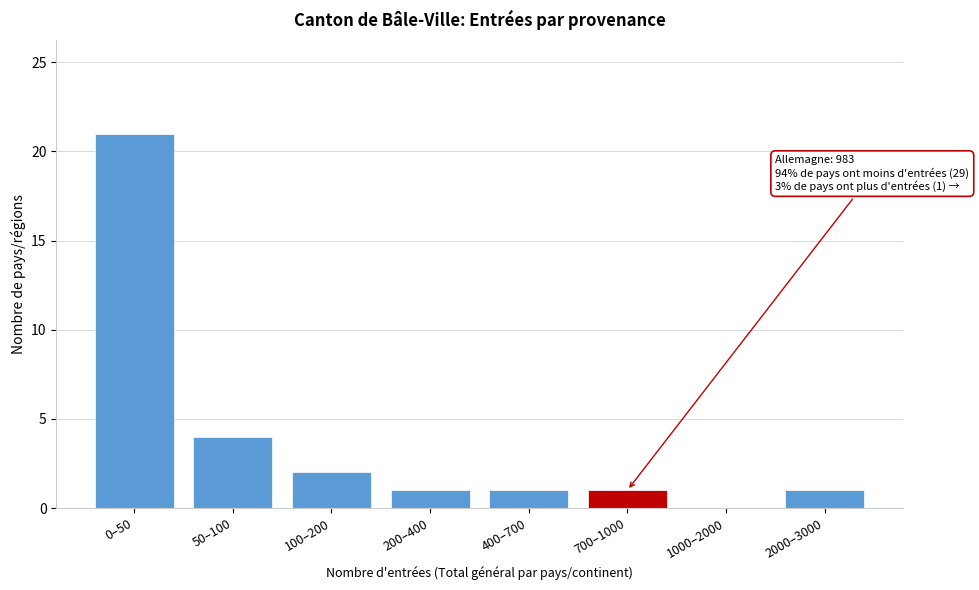

Reading right to left, what are all the values shown in this chart?

2000–3000=1	1000–2000=0	700–1000=1	400–700=1	200–400=1	100–200=2	50–100=4	0–50=21